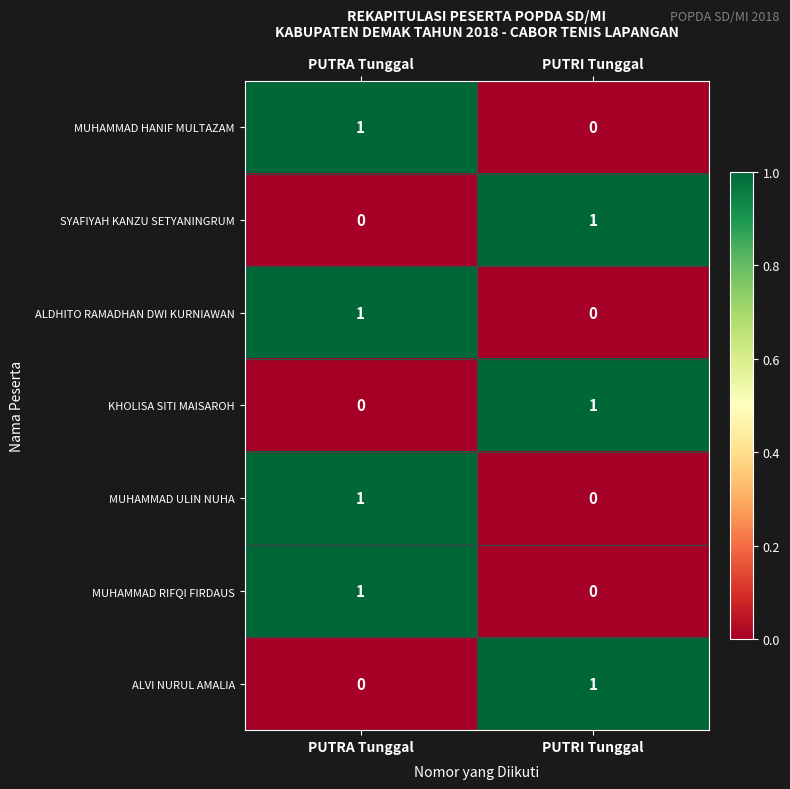

At which label does KHOLISA SITI MAISAROH reach its peak?

PUTRI Tunggal